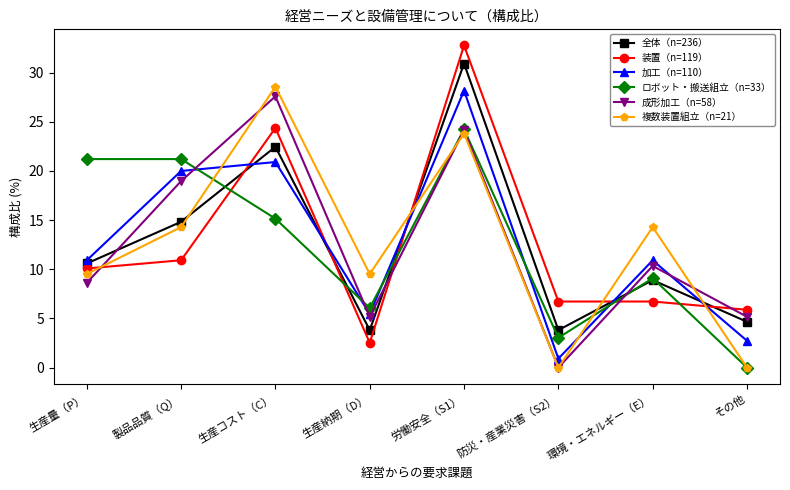

What position from the right is 労働安全（S1）?

4